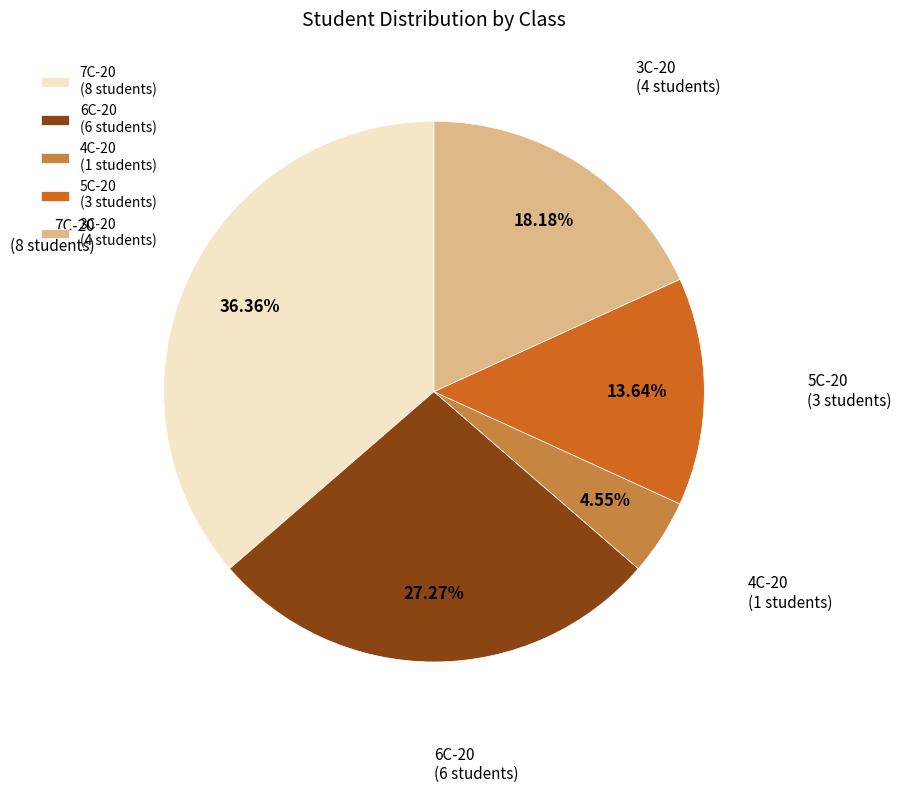

What is the largest slice in the pie chart?

7C-20